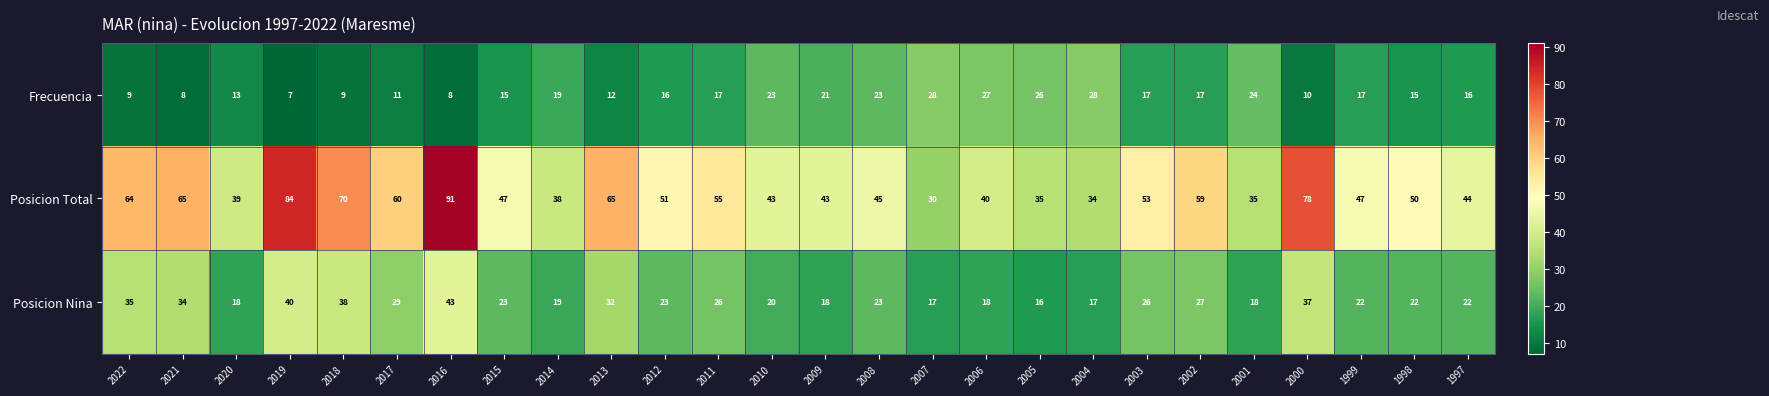

The value of Posicion Nina at 2018 is 8. True or false?

False